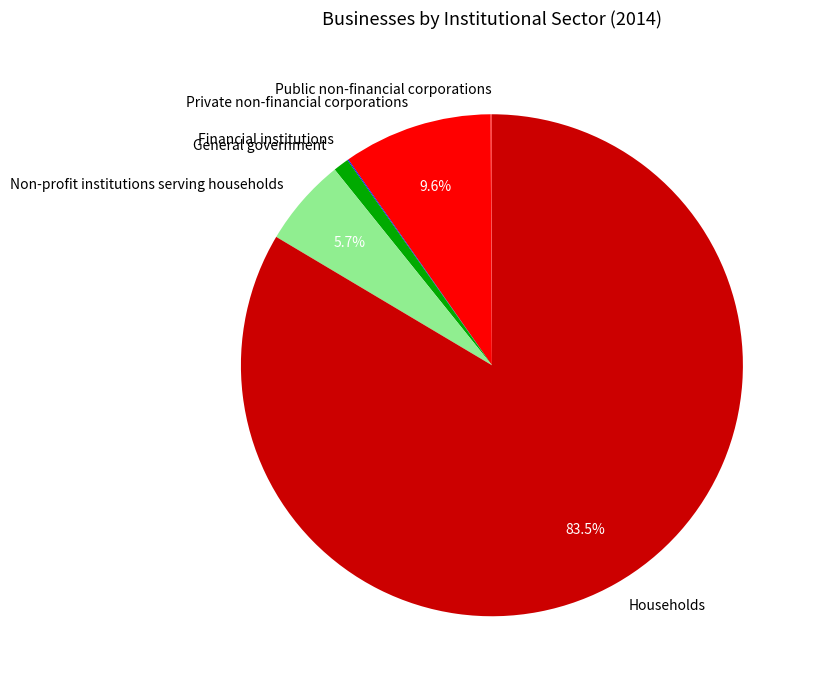

Combined, do Non-profit institutions serving households and Households account for over 50%?

Yes